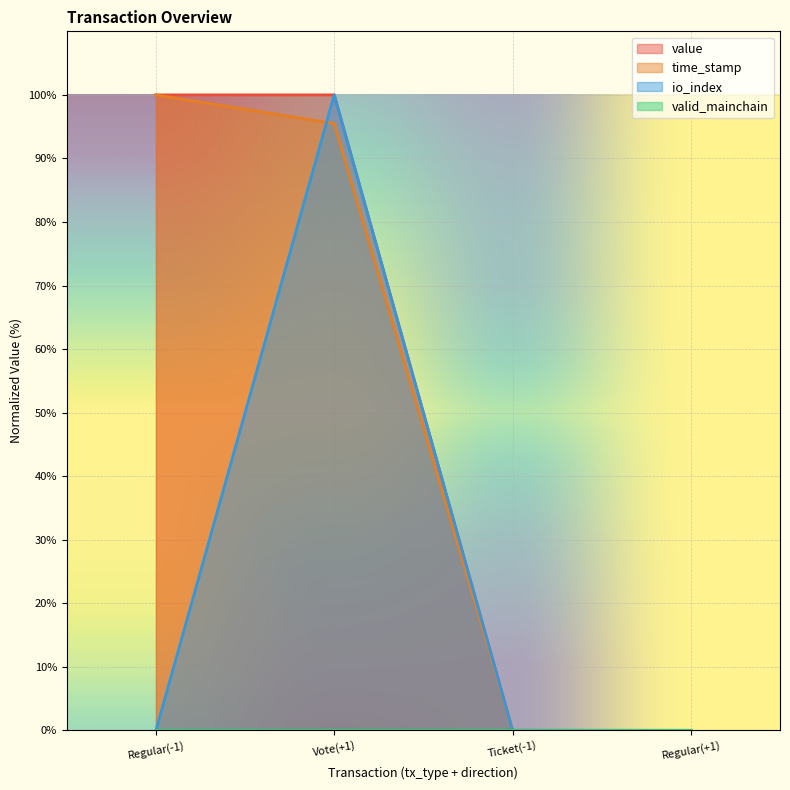

What is the spread (max minus min) of values at Vote(+1)?

100.0